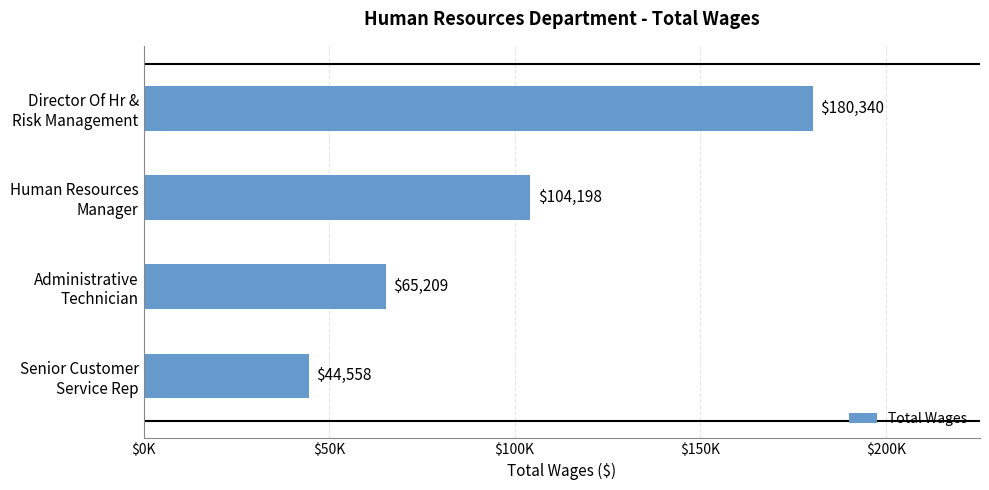

List the labels in order of value, smallest first.

Senior Customer
Service Rep, Administrative
Technician, Human Resources
Manager, Director Of Hr &
Risk Management